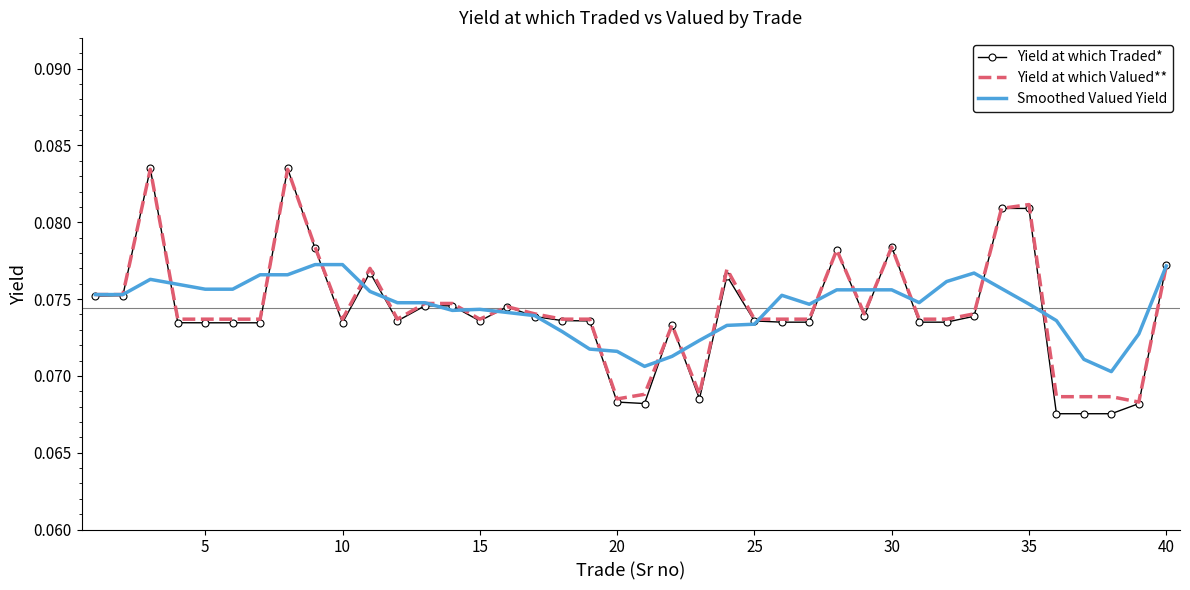

Which series has the widest spread of values?

Yield at which Traded*